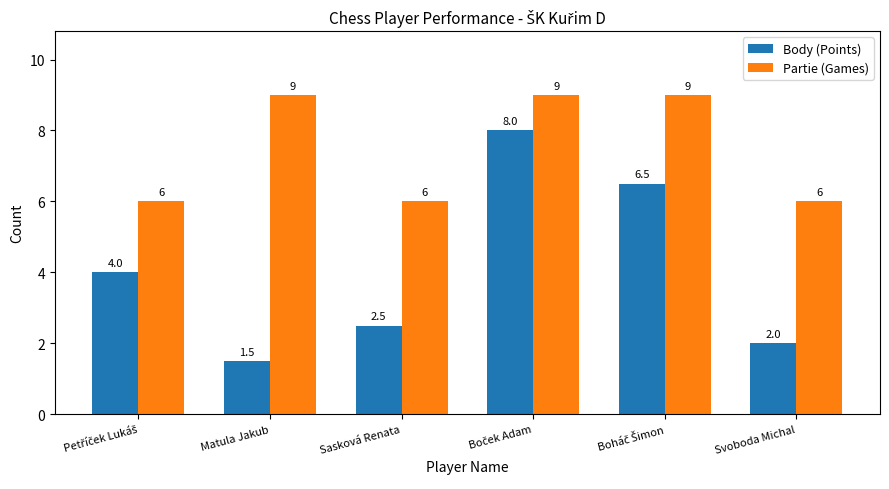

Rank the series by their average value, from lowest to highest.

Body (Points), Partie (Games)